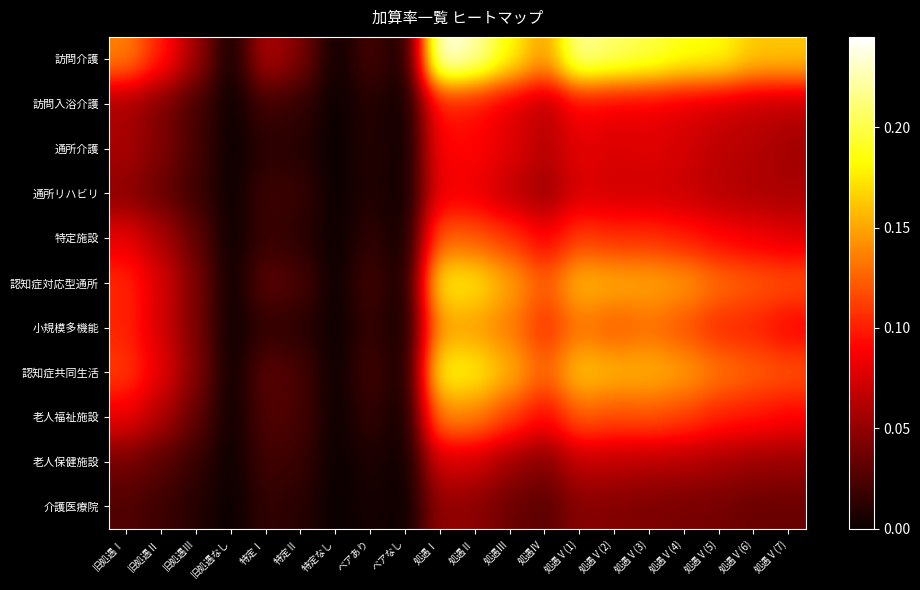

Count the number of categories in the chart.

20